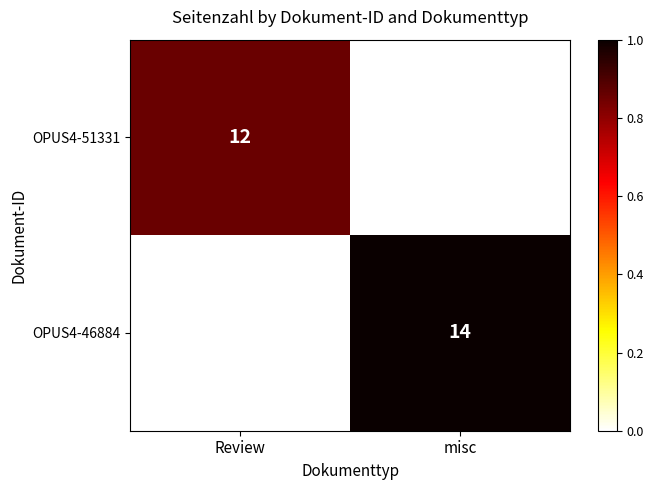

The OPUS4-46884 series shows 6 at misc. True or false?

False